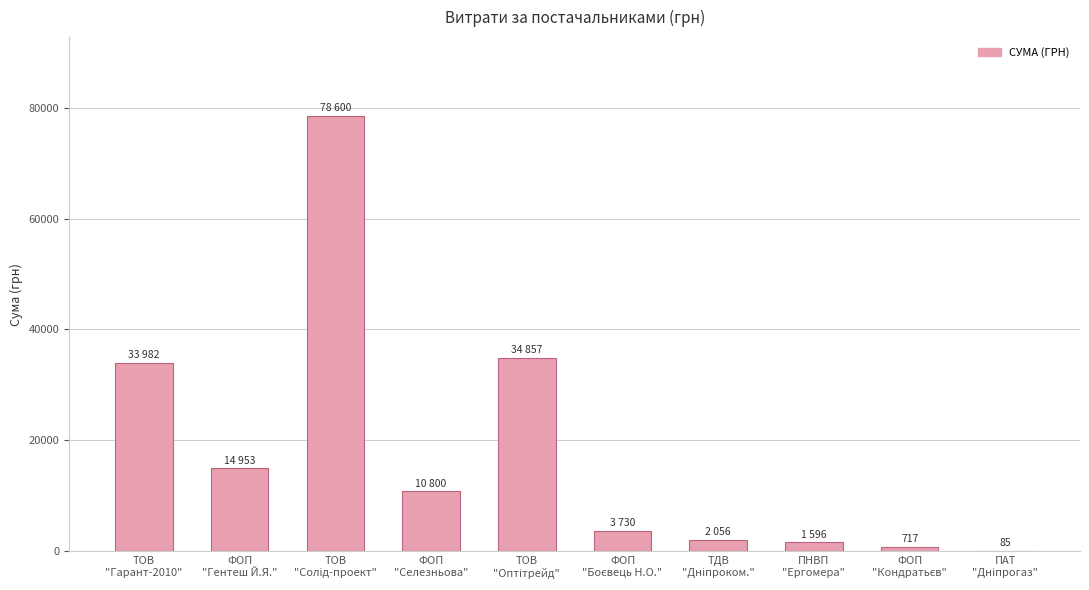

What is the maximum value shown in the chart?

78600.0